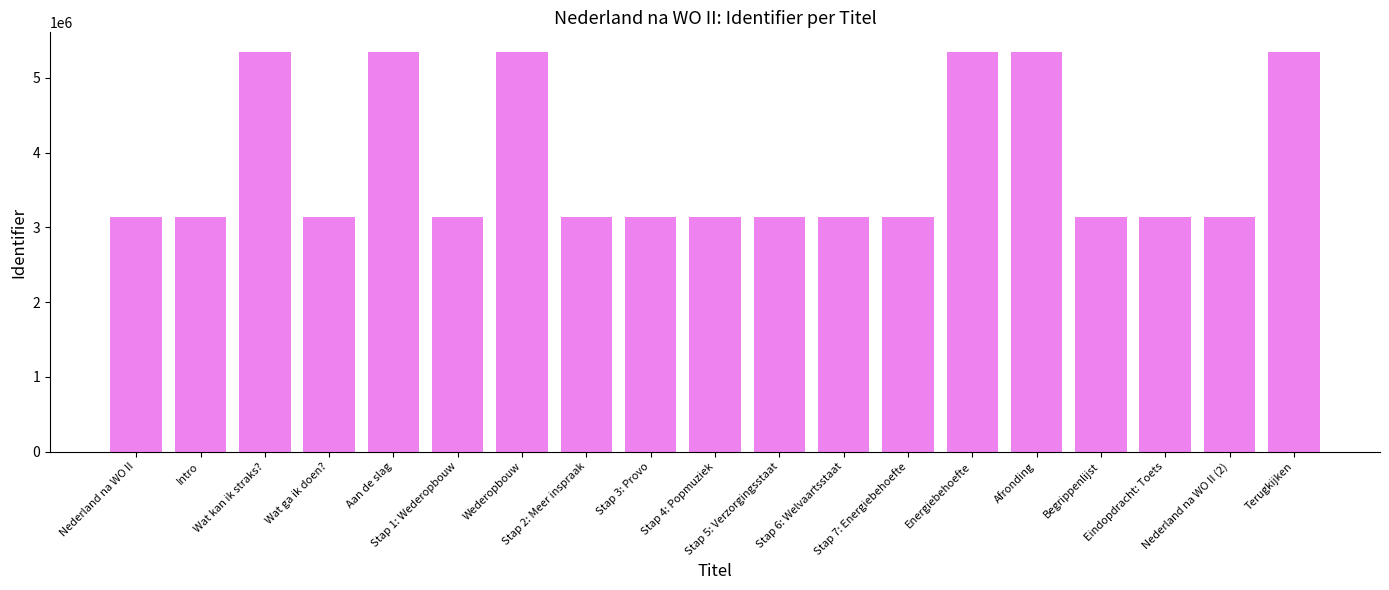

What is the sum of all values?

72790797